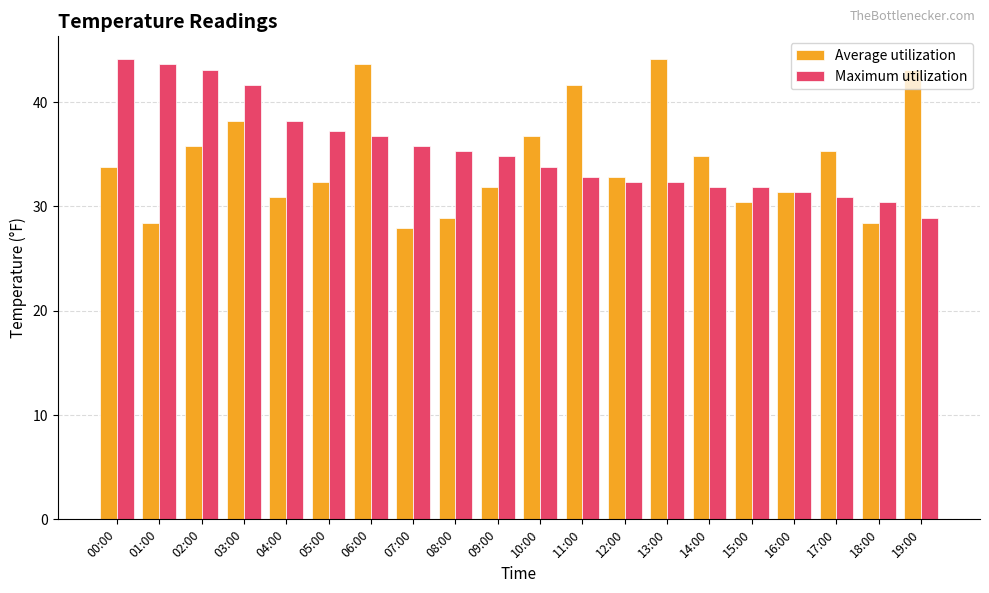

At 04:00, list the series in order from largest to smallest.

Maximum utilization, Average utilization